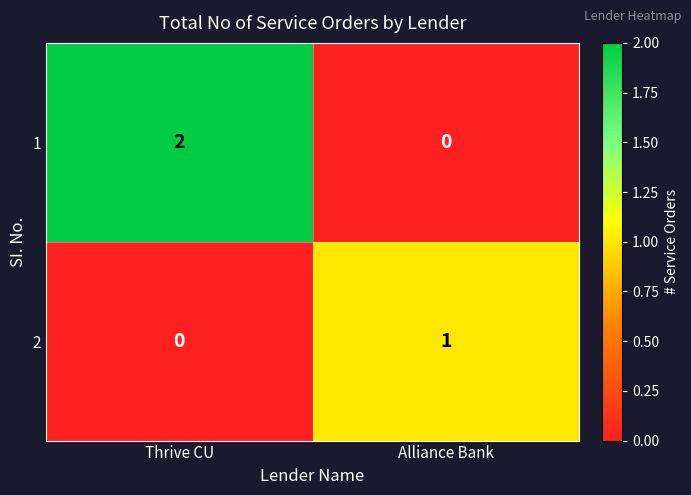

Which series has the largest total across all categories?

1